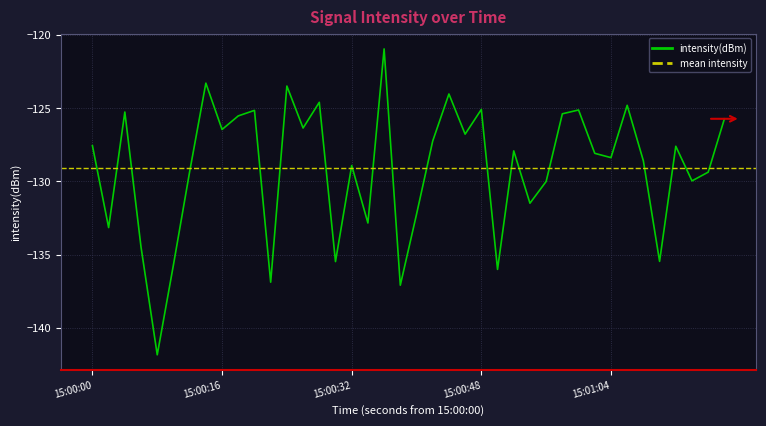

What is the minimum value for intensity(dBm)?

-141.8